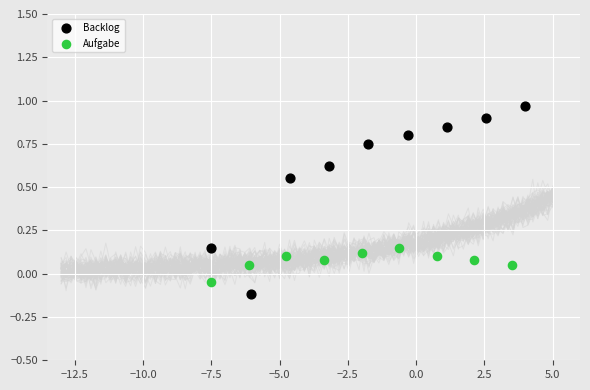

Which series contains the highest Y value?

Backlog